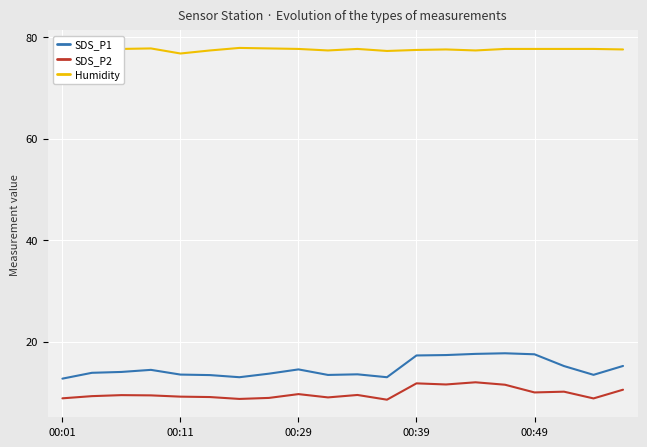

What is the highest value of the SDS_P1 series?

17.7